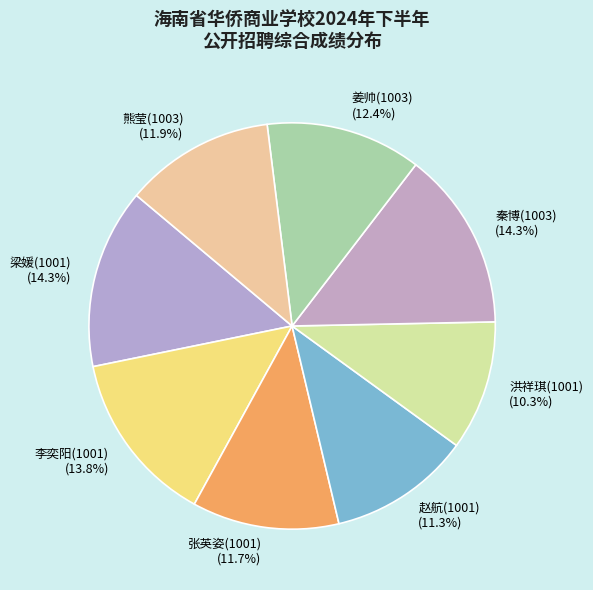

Which slice is the smallest?

洪祥琪(1001)